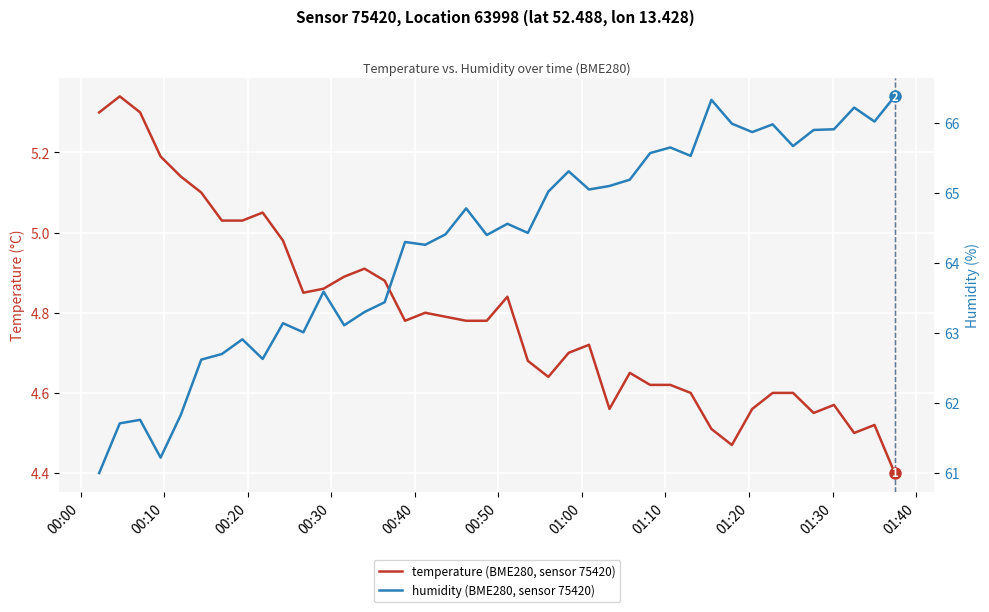

Reading right to left, list all the values displayed in this chart.

temperature: 4.4	4.5	4.5	4.6	4.5	4.6	4.6	4.6	4.5	4.5	4.6	4.6	4.6	4.7	4.6	4.7	4.7	4.6	4.7	4.8	4.8	4.8	4.8	4.8	4.8	4.9	4.9	4.9	4.9	4.8	5.0	5.0	5.0	5.0	5.1	5.1	5.2	5.3	5.3	5.3
humidity: 66.4	66.0	66.2	65.9	65.9	65.7	66.0	65.9	66.0	66.3	65.5	65.7	65.6	65.2	65.1	65.0	65.3	65.0	64.4	64.6	64.4	64.8	64.4	64.3	64.3	63.4	63.3	63.1	63.6	63.0	63.1	62.6	62.9	62.7	62.6	61.8	61.2	61.8	61.7	61.0